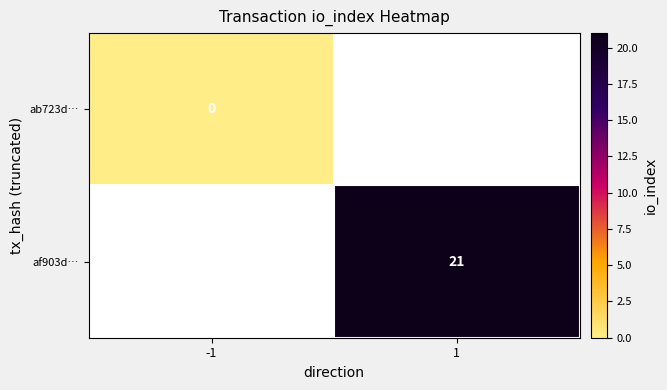

Is the value of af903d… at 1 greater than the value of ab723d… at -1?

Yes